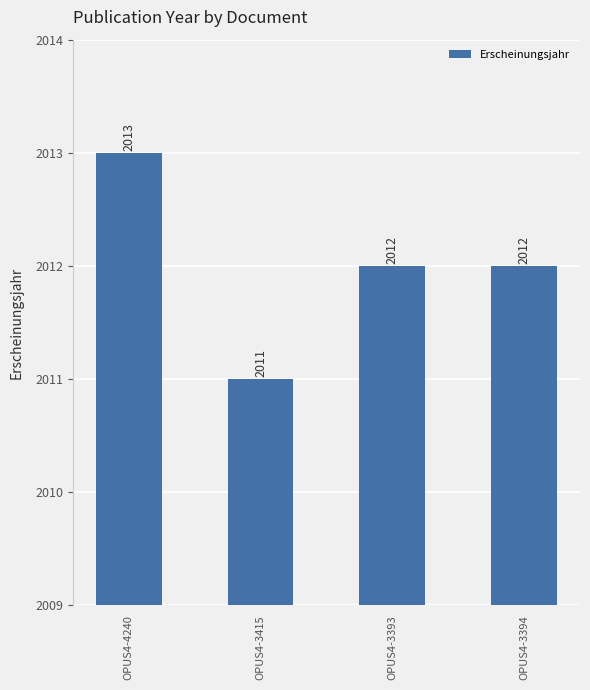

Does the chart contain any negative values?

No